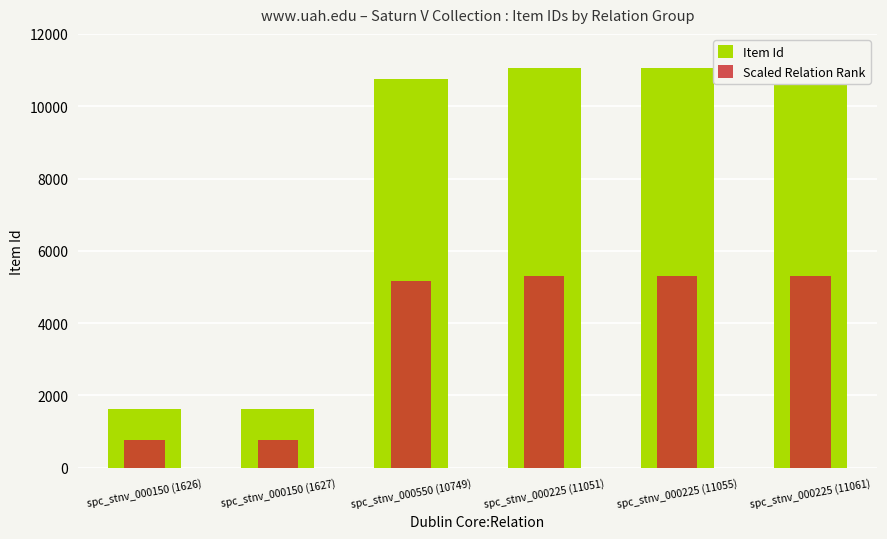

At how many categories does at least one series exceed 1429?

6